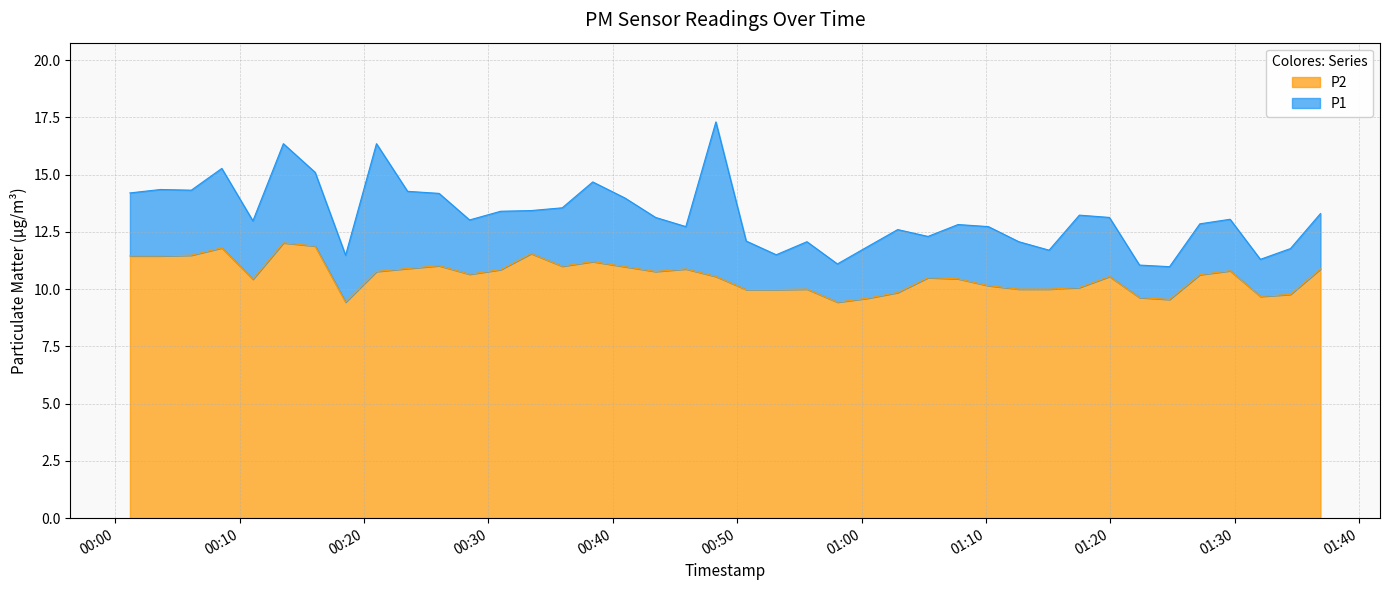

What are all the series names shown in the legend?

P2, P1